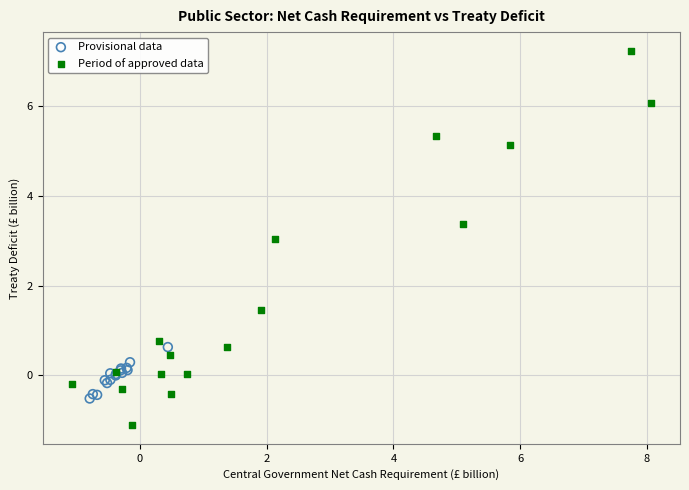

Which series reaches the minimum Y coordinate?

Period of approved data